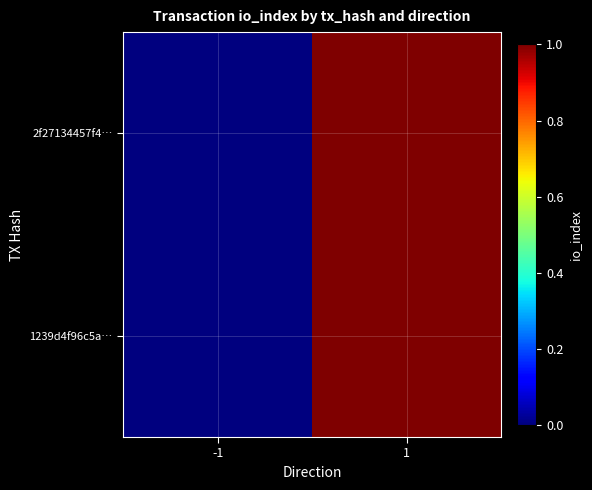

At how many categories does at least one series exceed 0?

1